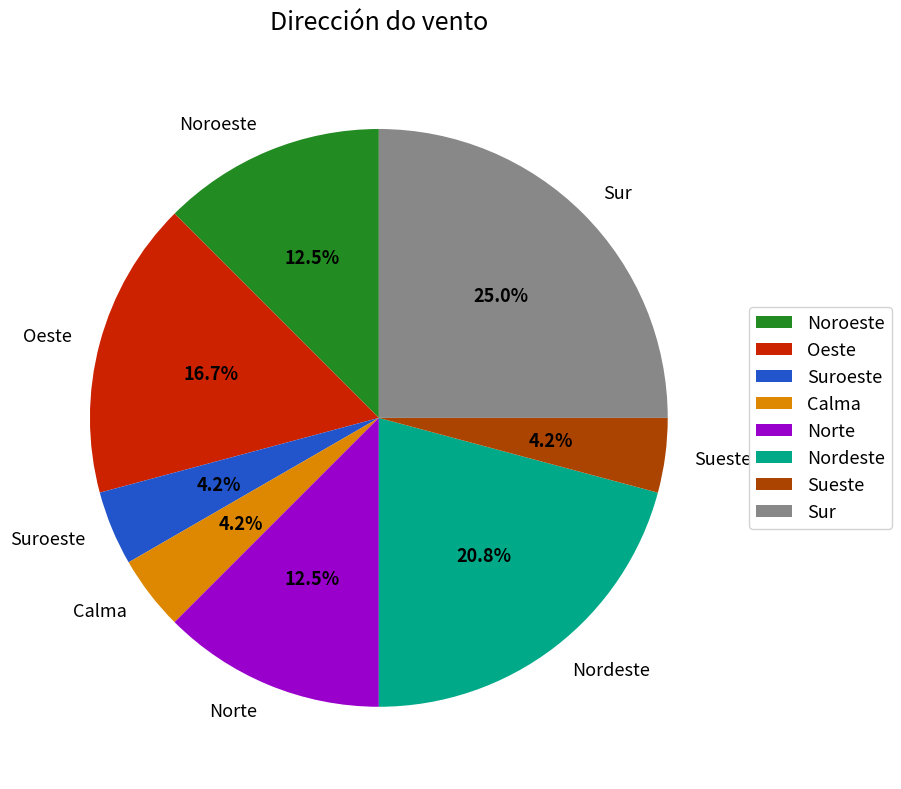

What is the largest slice in the pie chart?

Sur